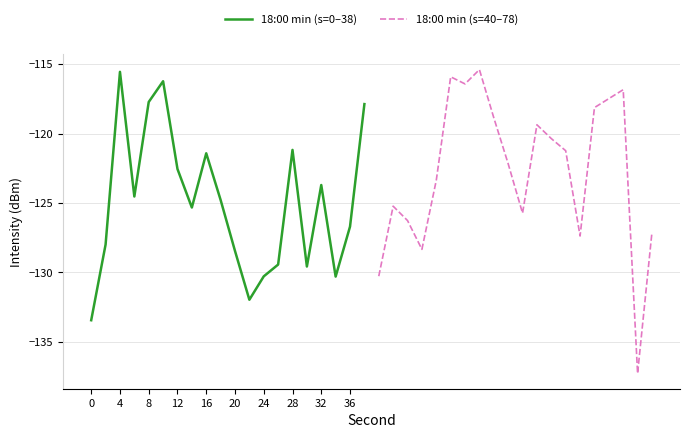

What is the difference between the 18:00 min (s=0–38) values at 36 and 16?

5.3